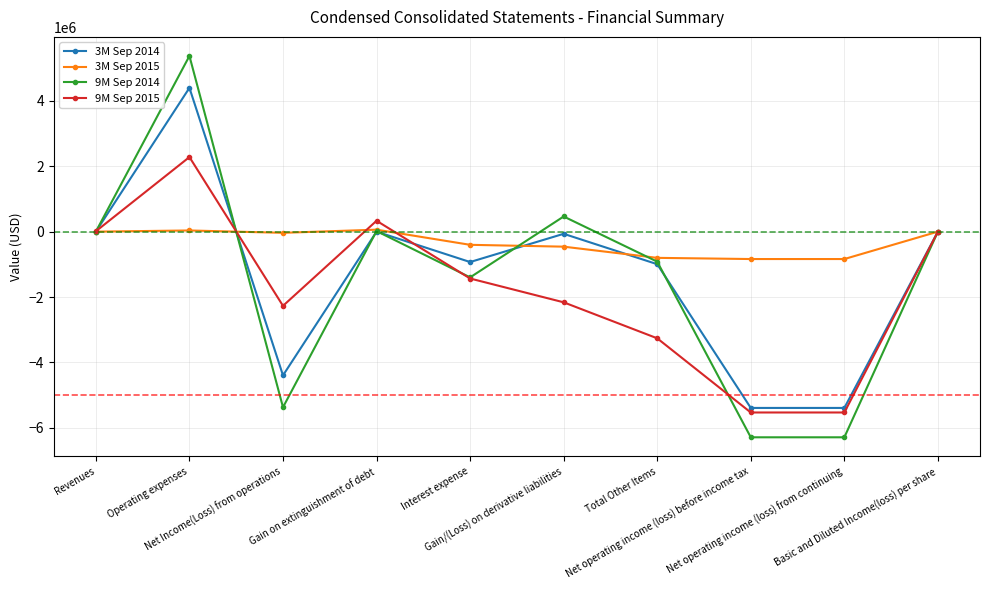

At Net Income(Loss) from operations, list the series in order from smallest to largest.

9M Sep 2014, 3M Sep 2014, 9M Sep 2015, 3M Sep 2015